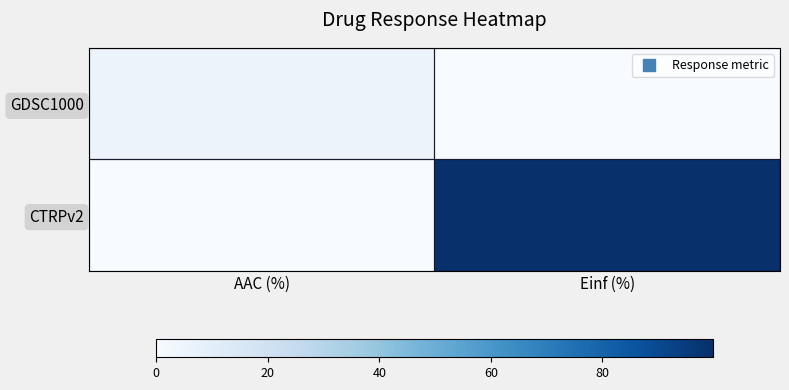

How many data points does each series have?

2